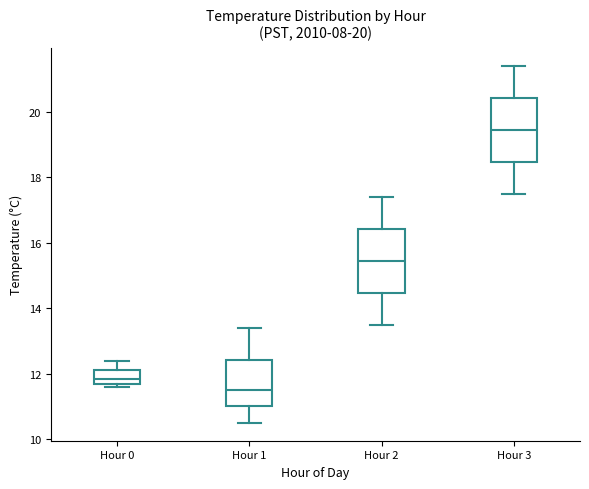

Reading left to right, read every box against the y-axis: the position of its median line, the range the box covers, and the ends of its whiskers. The values are not printed on the chart, so give them approximately, as read against the axis.

Hour 0: median 11.8 (inside the box), box 11.8 to 12.2, whiskers 11.6 to 12.4
Hour 1: median 11.6, box 11.0 to 12.4, whiskers 10.6 to 13.4
Hour 2: median 15.4, box 14.4 to 16.4, whiskers 13.6 to 17.4
Hour 3: median 19.4, box 18.4 to 20.4, whiskers 17.6 to 21.4